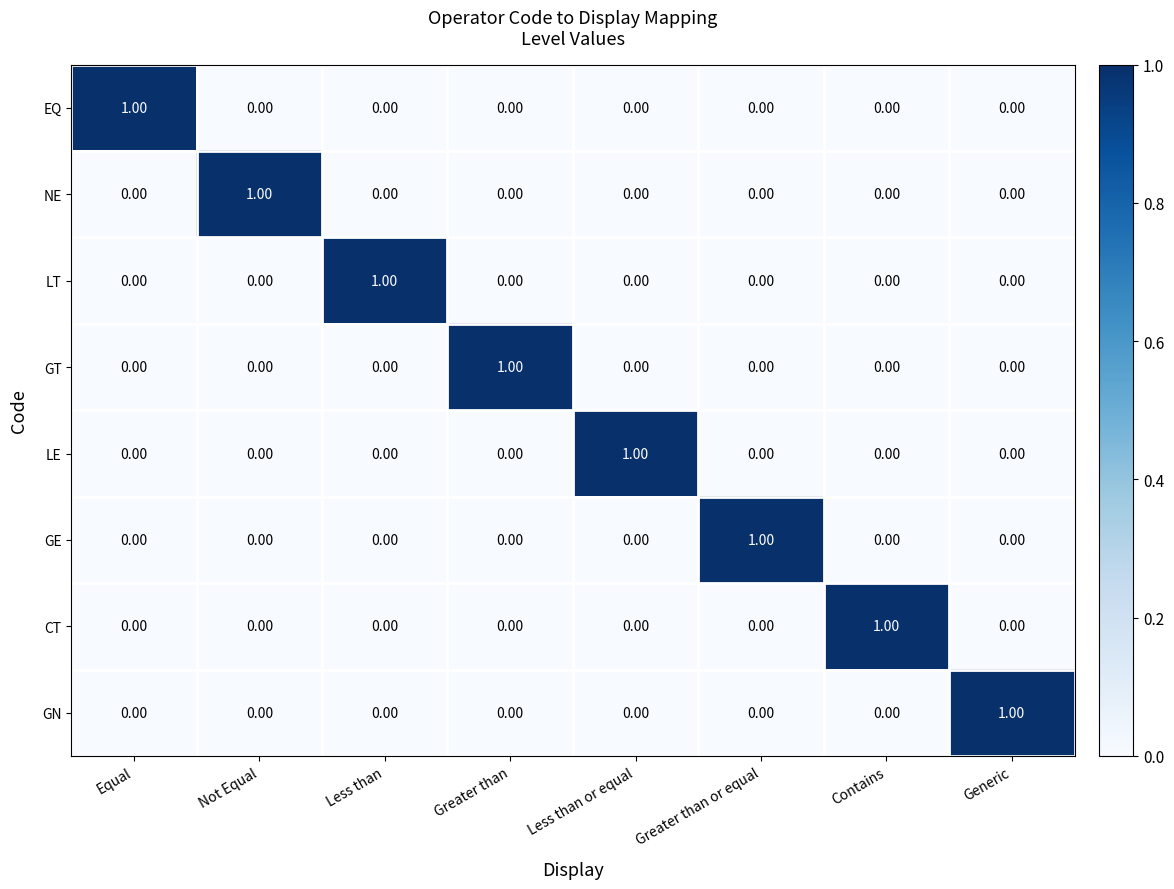

At which label does NE reach its peak?

Not Equal